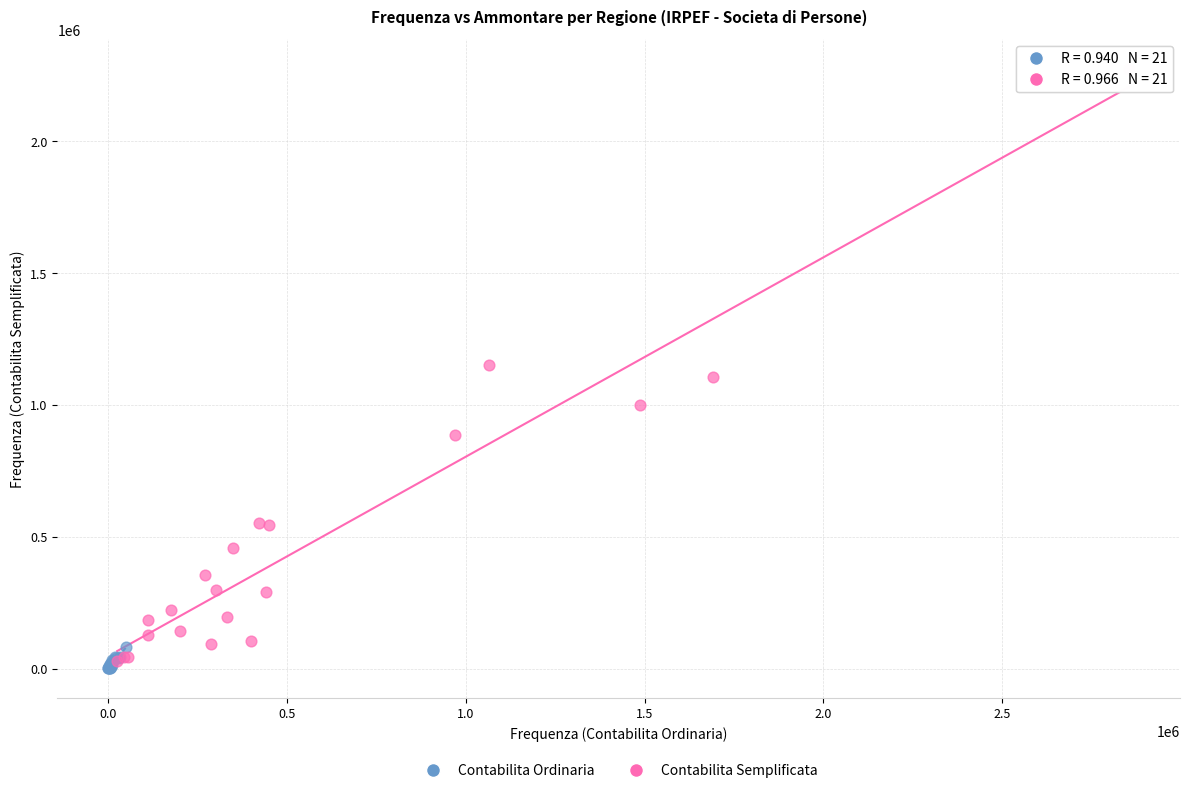

Which series contains the highest Y value?

Contabilita Semplificata